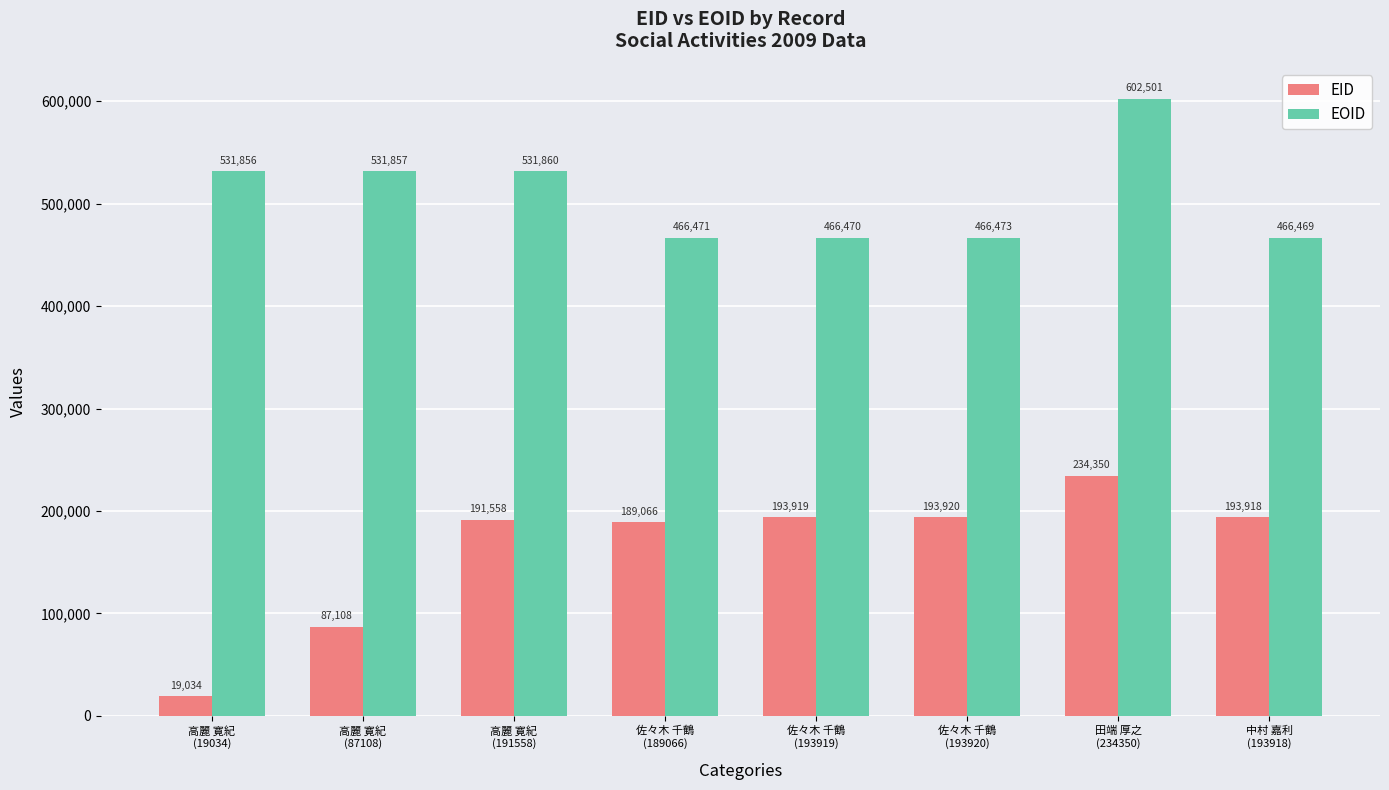

Is it true that EID equals 193920 at 佐々木 千鶴
(193920)?

True